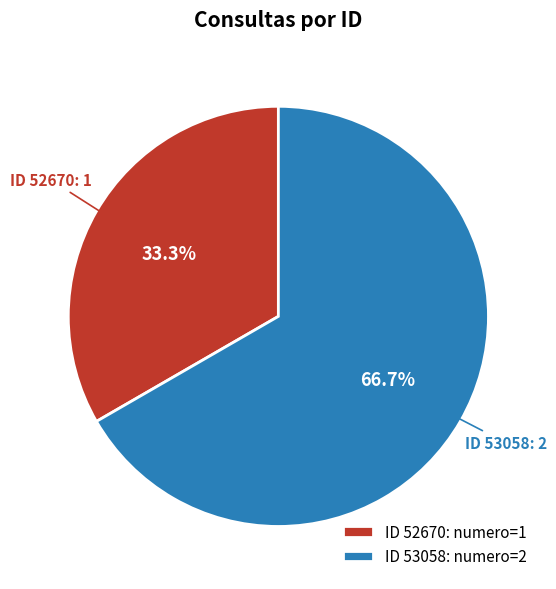

To the nearest percent, what is the average slice percentage?

50%